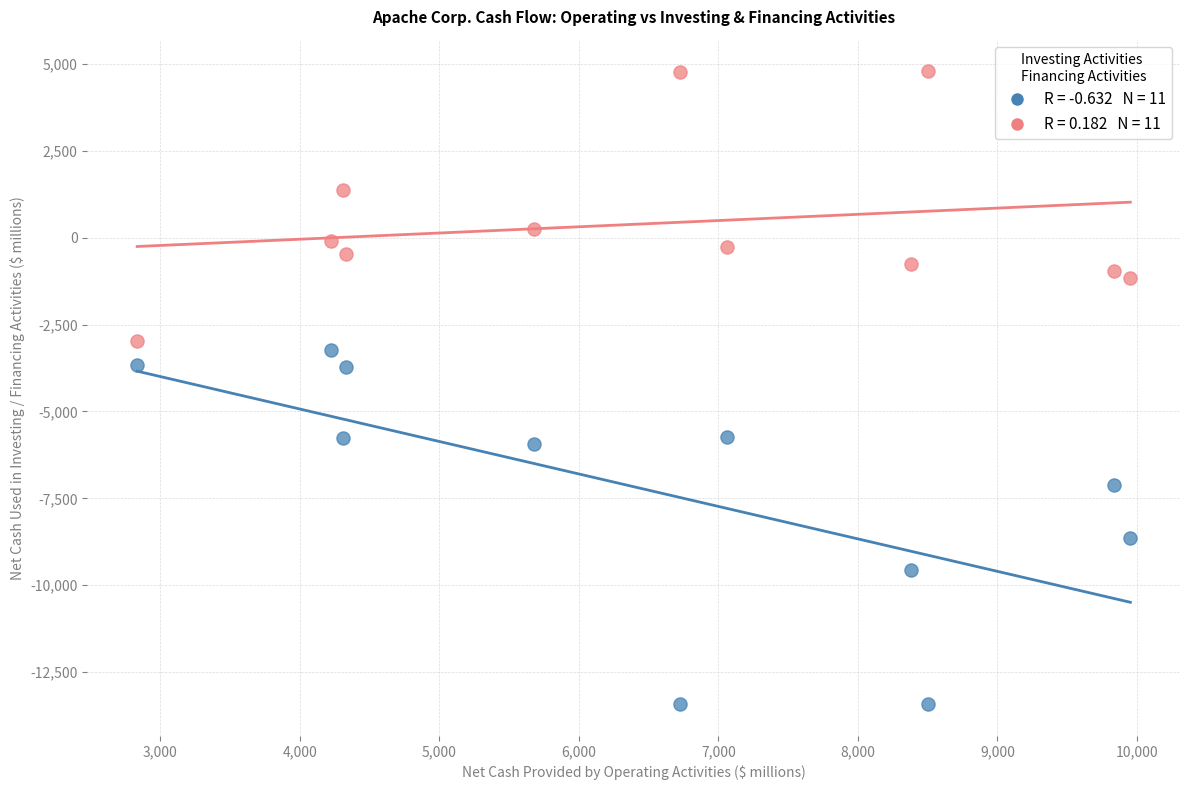

Across all data points, what is the range of Y values (max minus min)?

18209